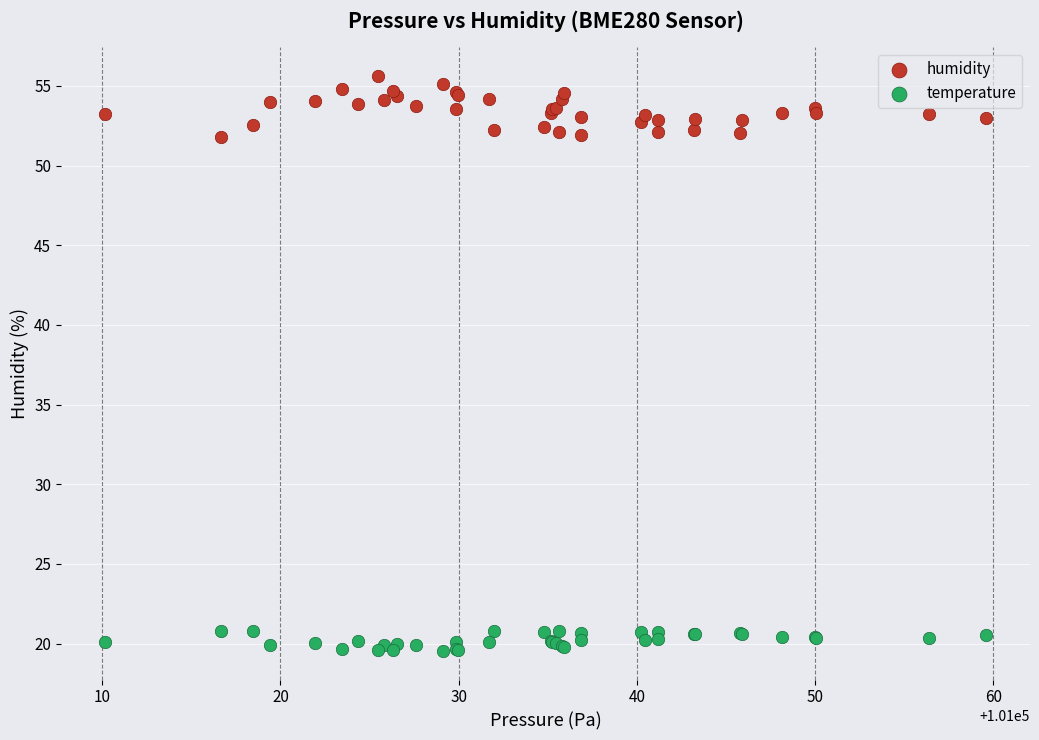

Which series has the largest Y range (max minus min)?

humidity